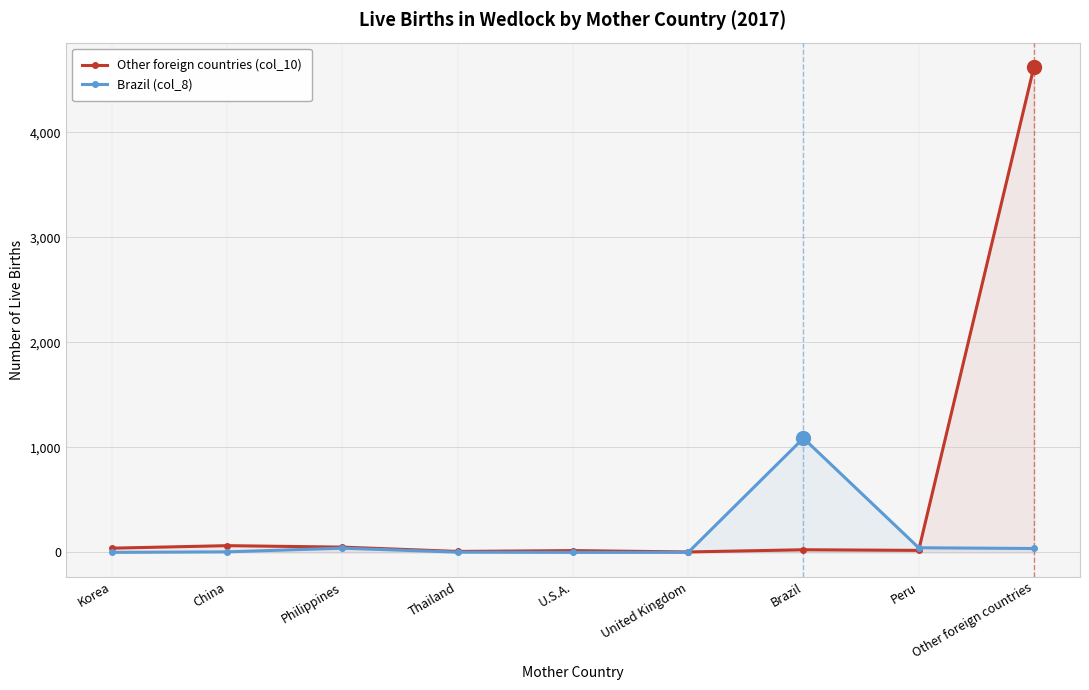

What is the difference between the second highest and second lowest values in the Other foreign countries (col_10) series?

55